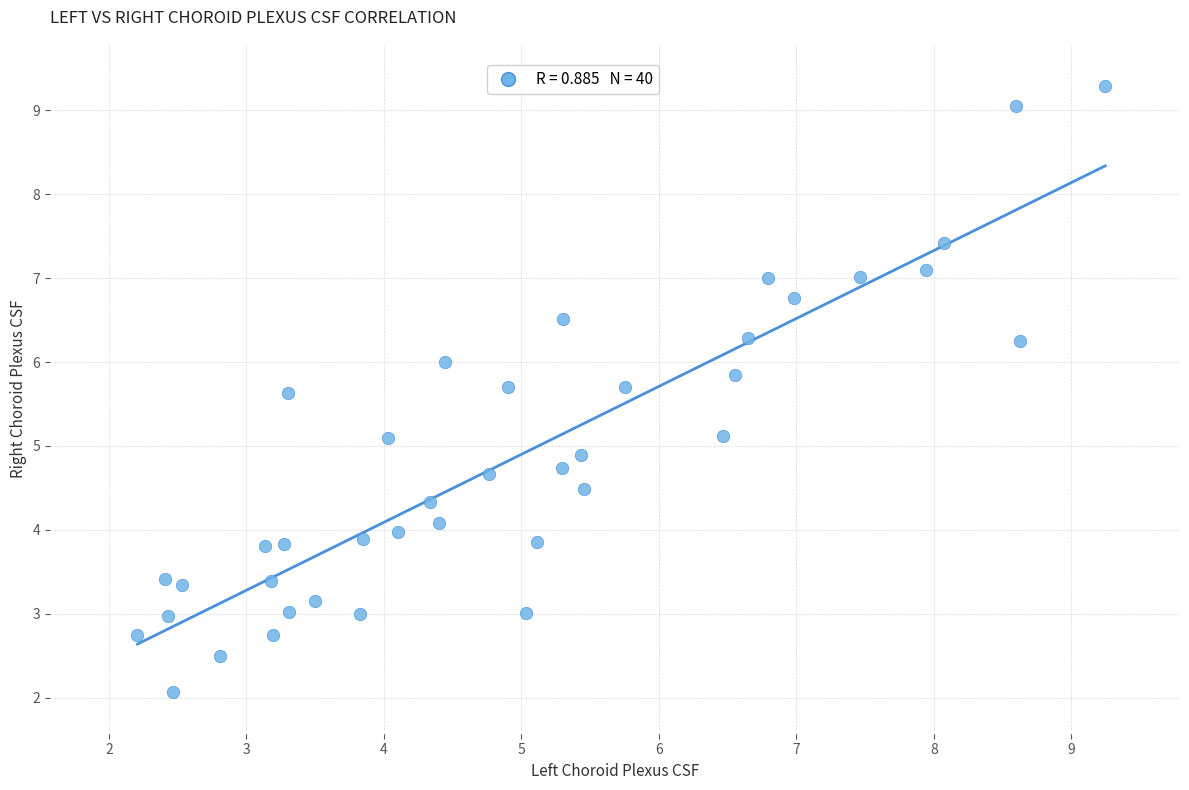

What is the range of X values (max minus min)?

7.0